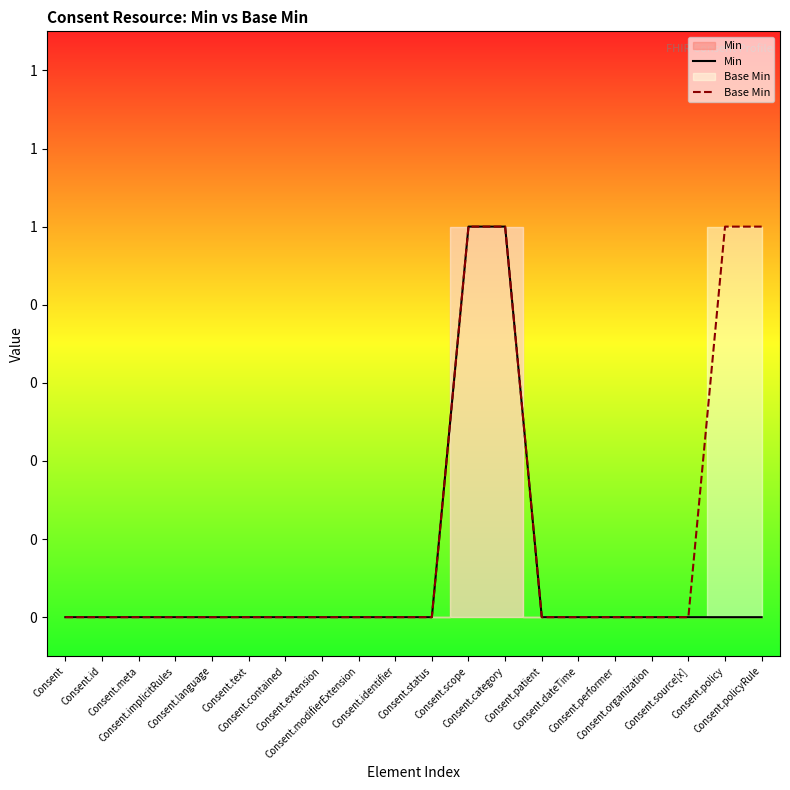

Is it true that Base Min equals 0 at Consent.implicitRules?

True